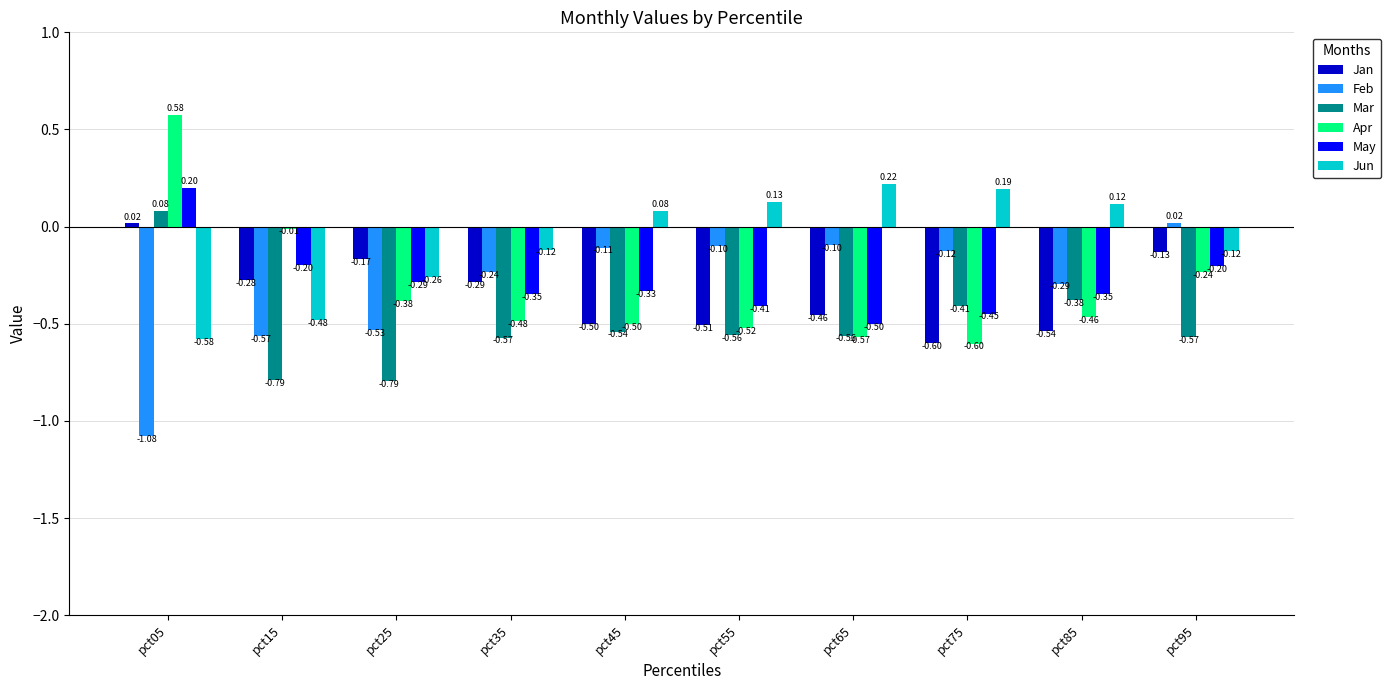

At how many categories does at least one series exceed 0?

7